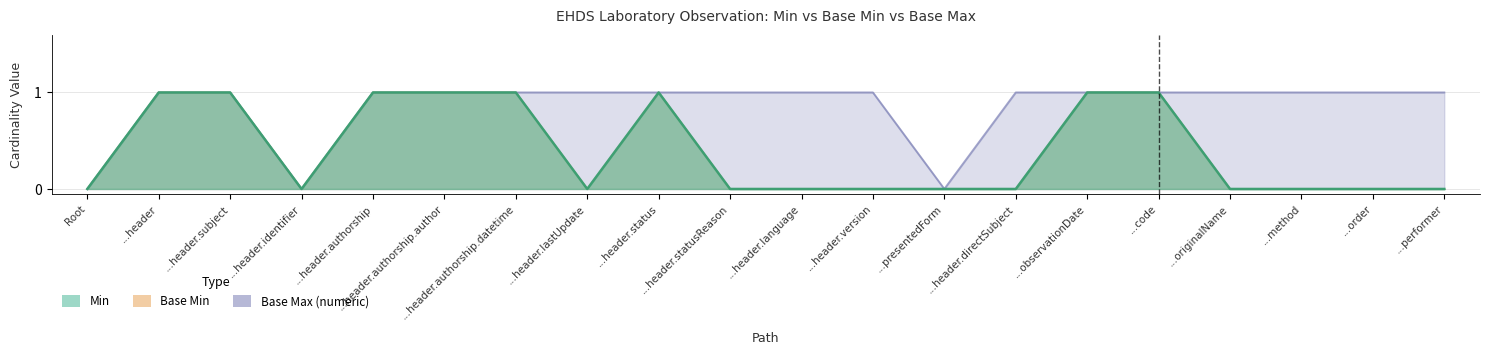

What is the sum of all Base Max (numeric) values?

17